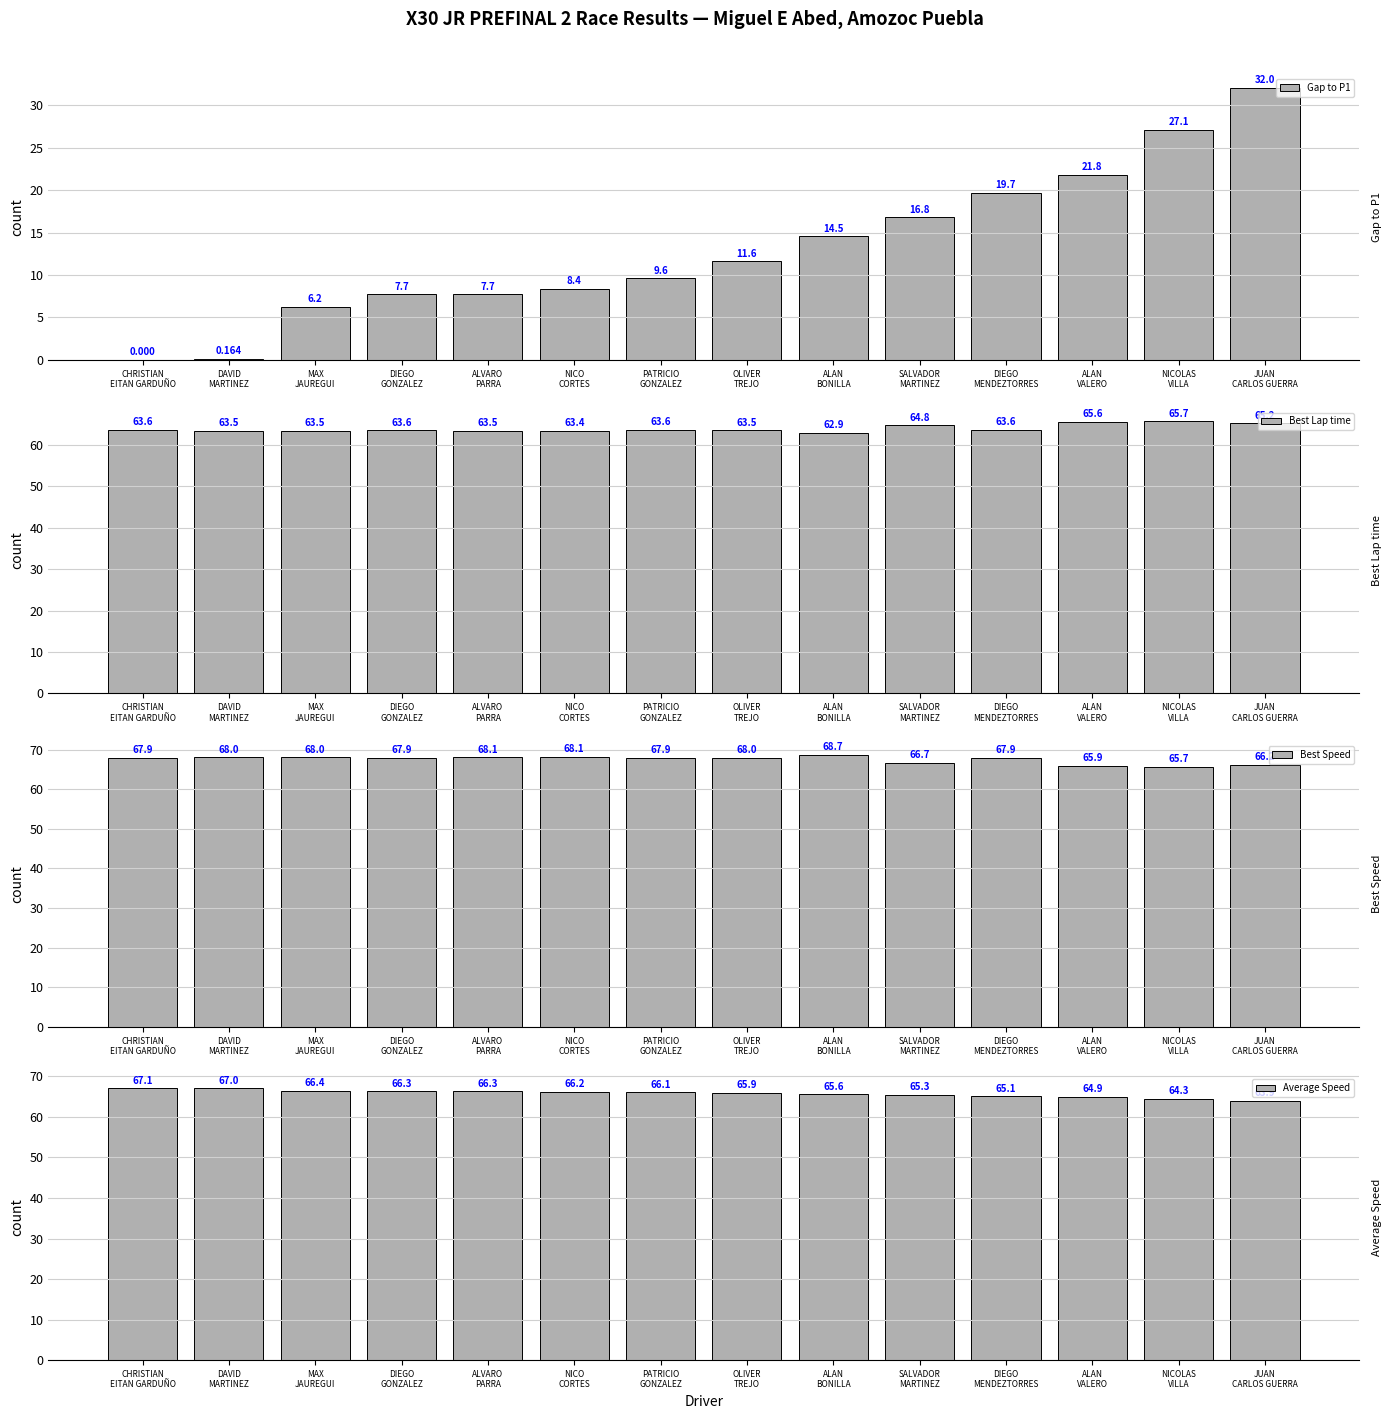

How many distinct data groups are displayed?

4